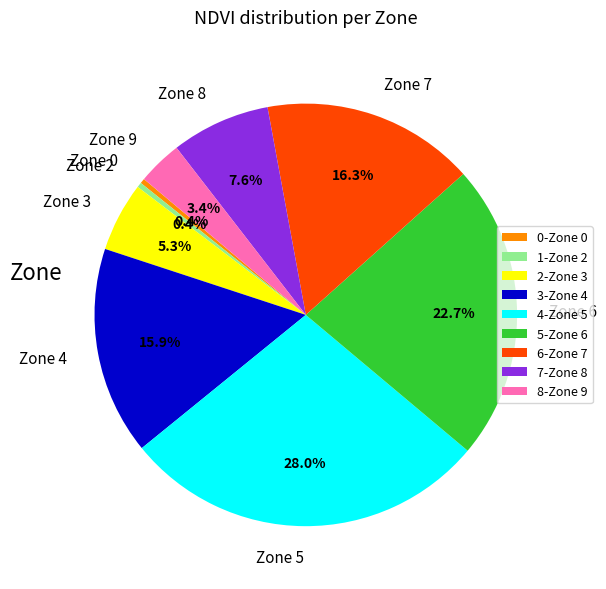

What is the total percentage of Zone 3 and Zone 6?

28.0%